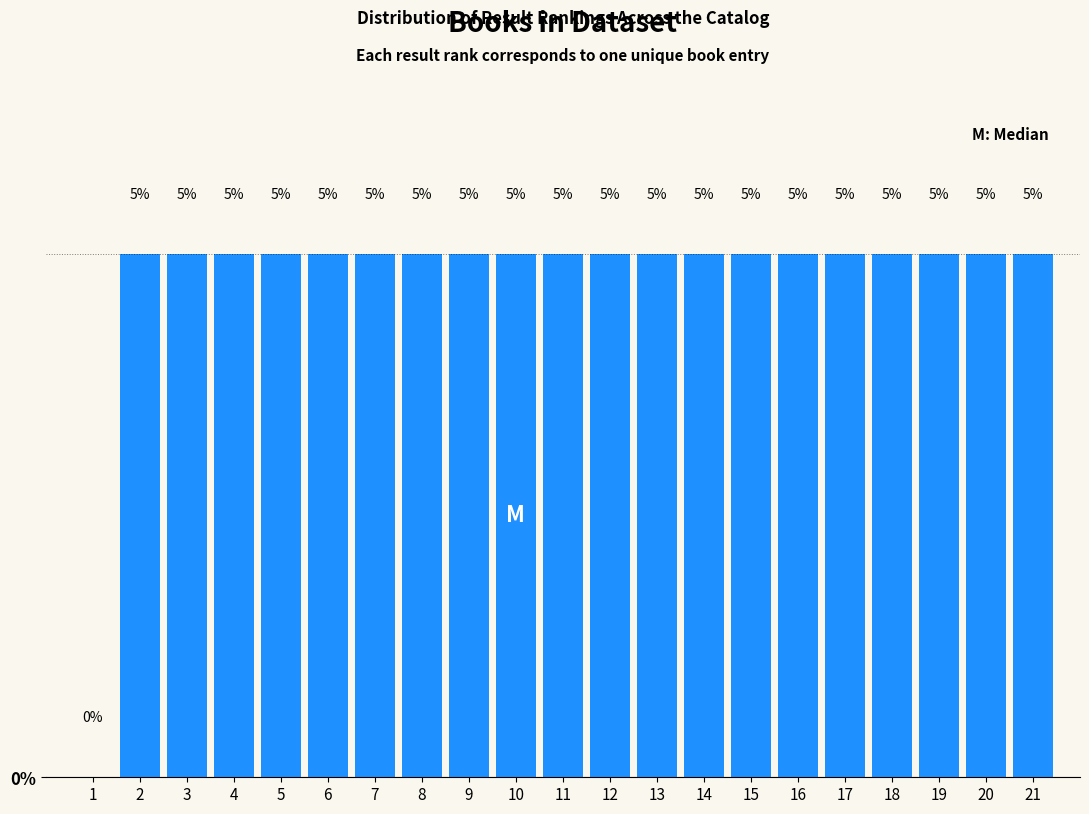

Reading left to right, extract all data points from this chart.

1=0	2=5	3=5	4=5	5=5	6=5	7=5	8=5	9=5	10=5	11=5	12=5	13=5	14=5	15=5	16=5	17=5	18=5	19=5	20=5	21=5